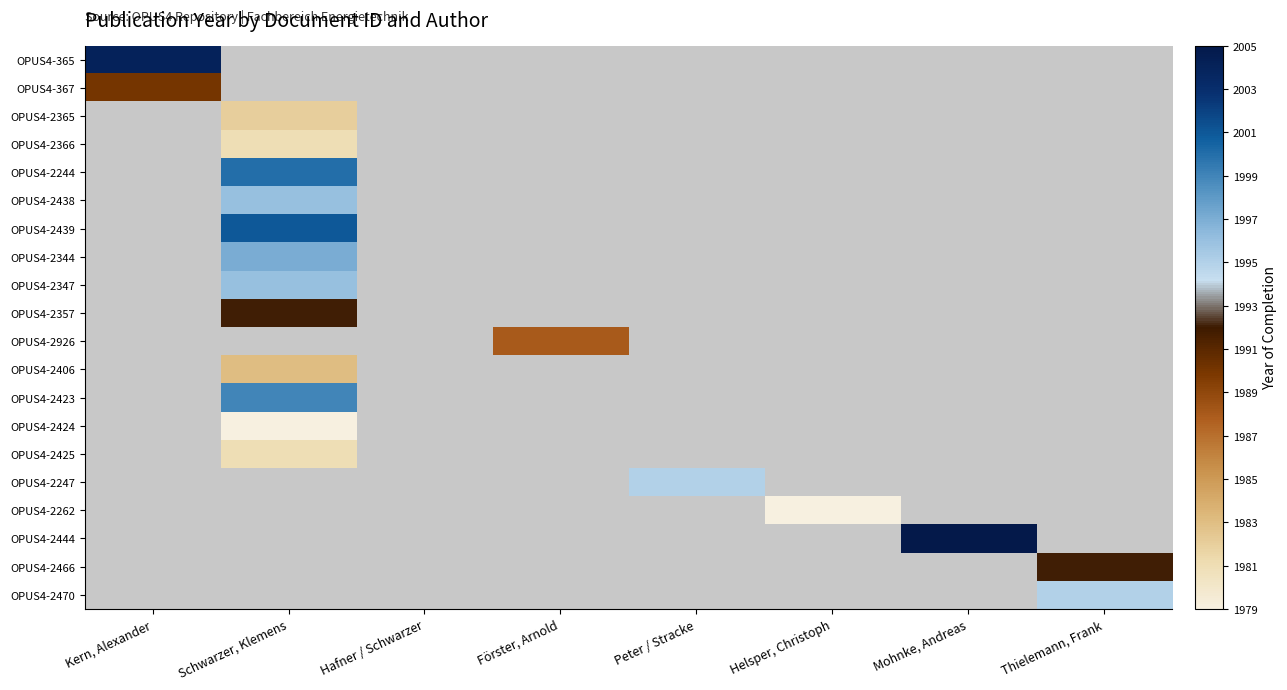

How many distinct data groups are displayed?

20